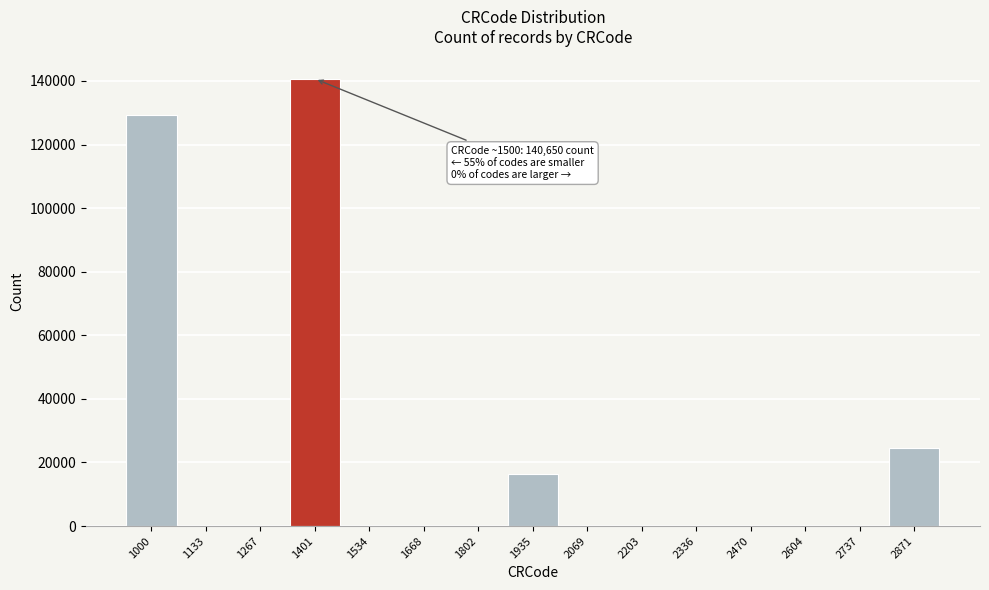

The value at 1133 is 0. True or false?

True